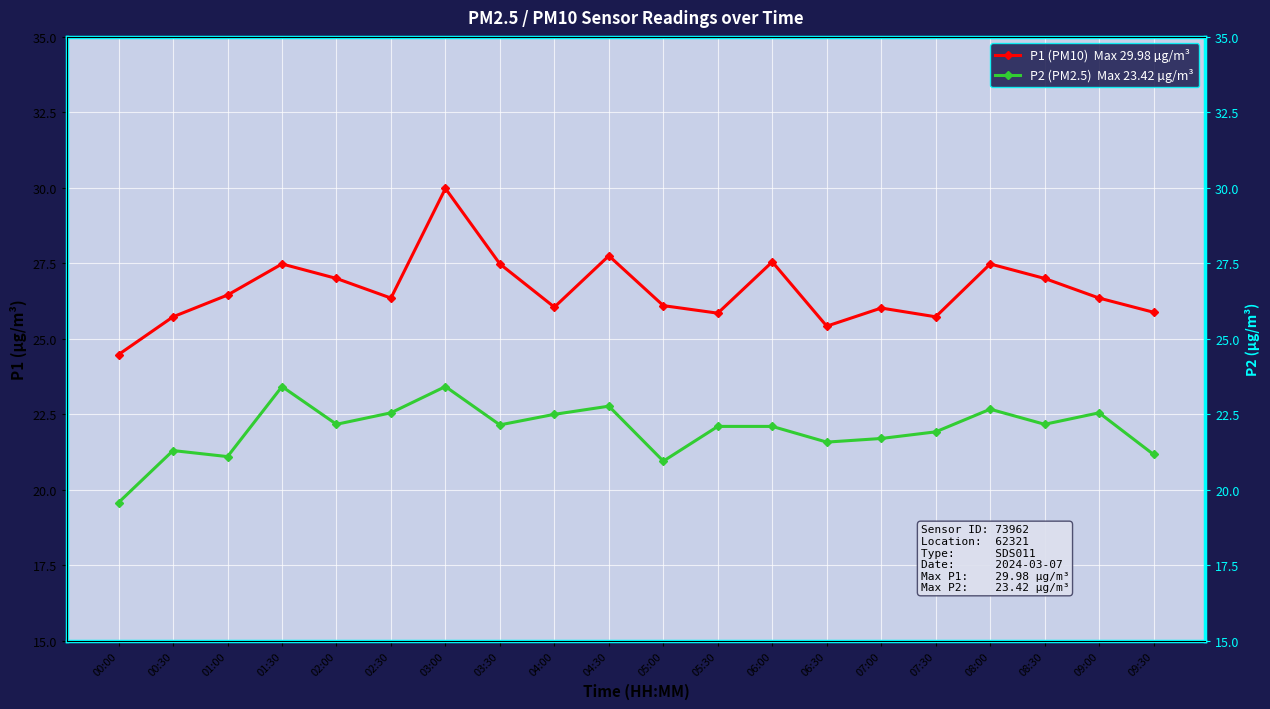

What is the highest value of the P1 (PM10)  Max 29.98 µg/m³ series?

30.0